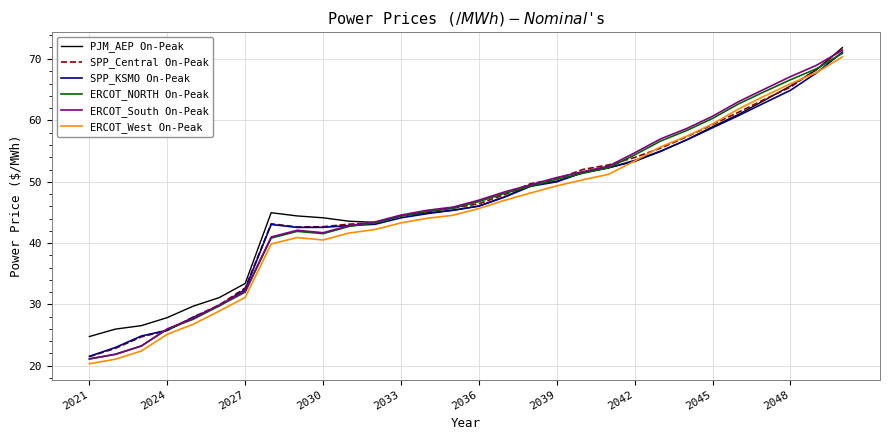

How many values in the SPP_Central On-Peak series exceed 46?

15